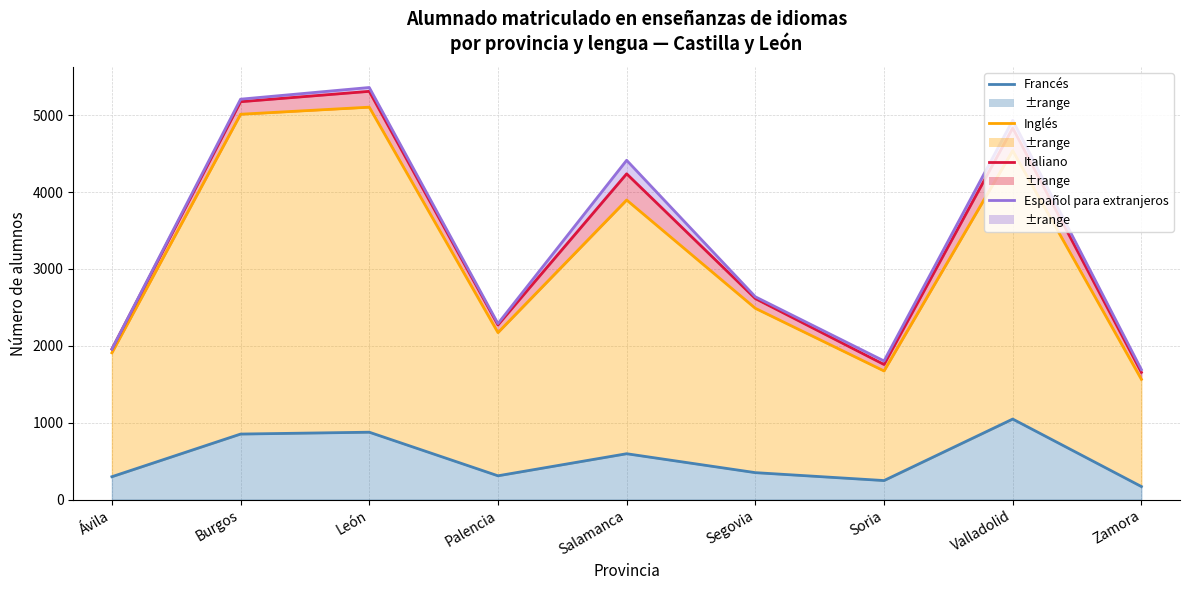

How many data points in Italiano are above 2615?

4